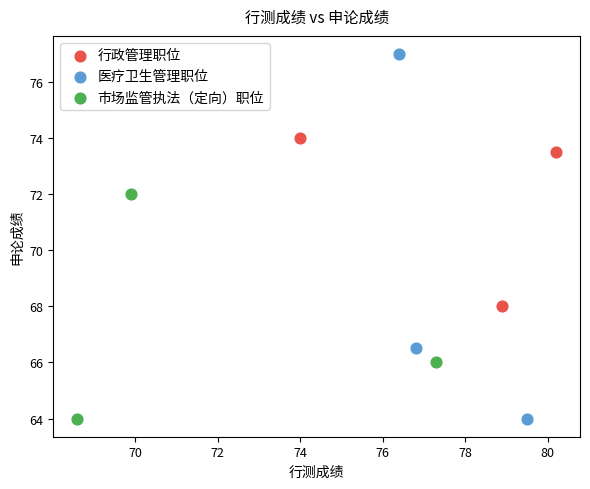

Which series has the widest spread of Y values?

医疗卫生管理职位